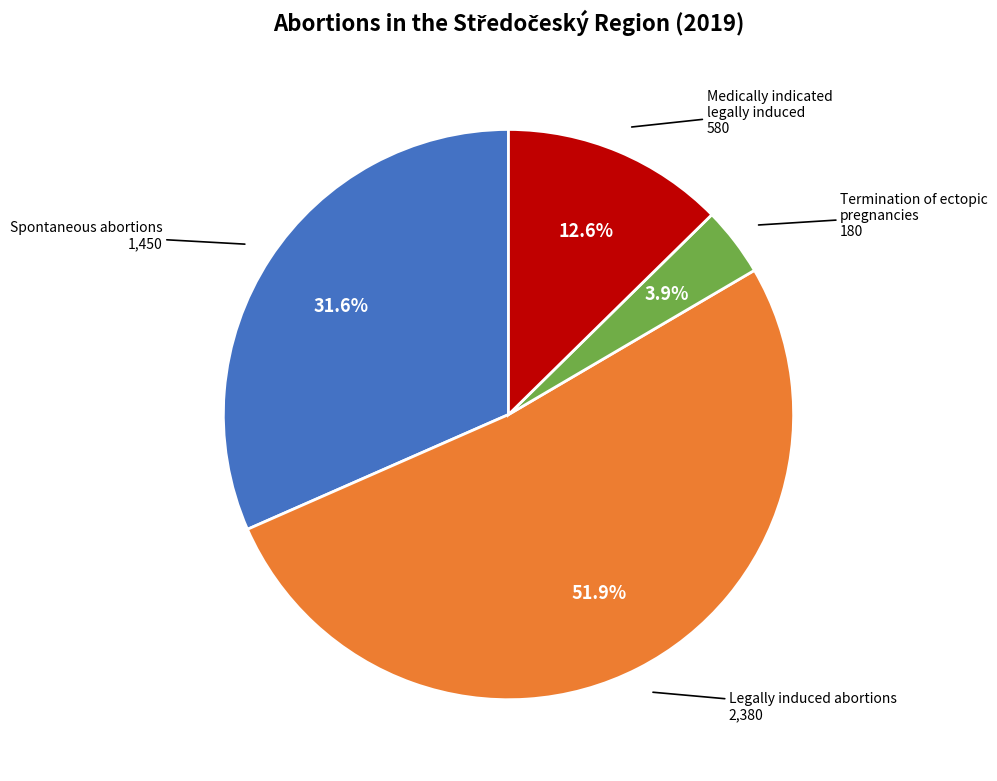

Is there a majority slice in this chart?

Yes